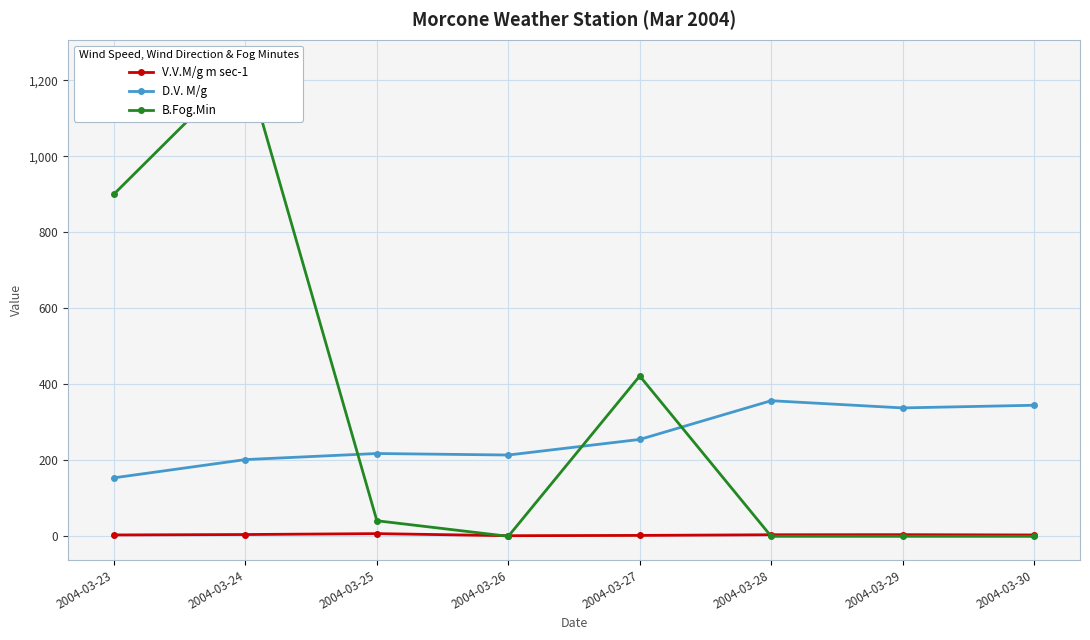

What is the approximate value of V.V.M/g m sec-1 at 2004-03-24?

4.7